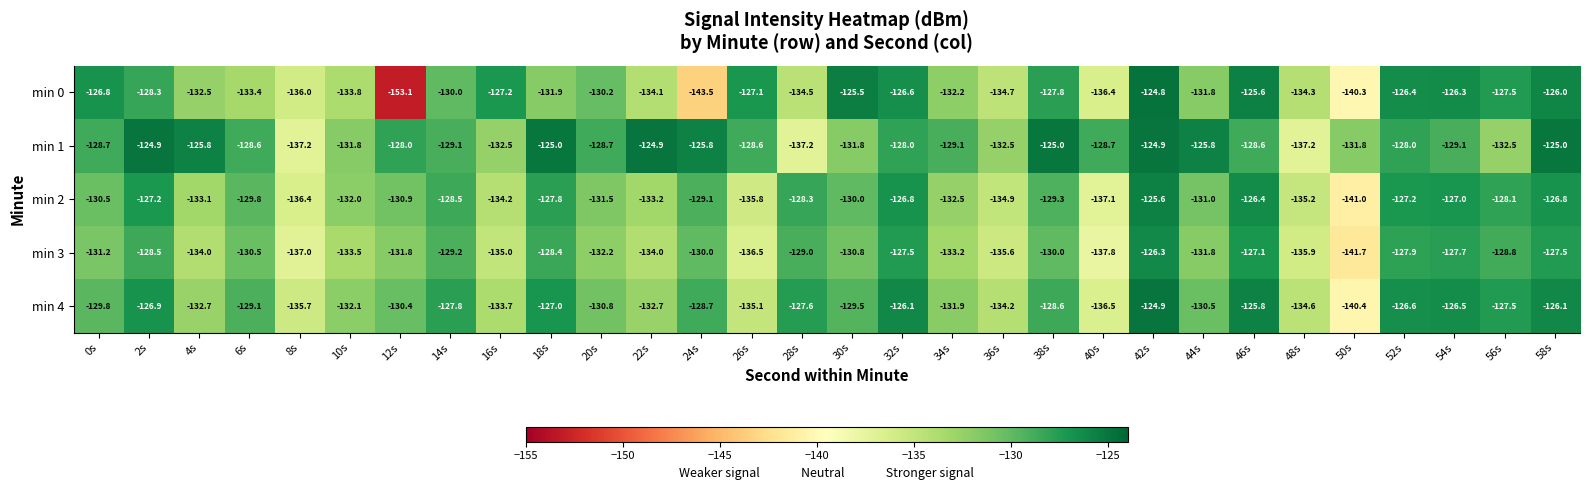

At which label does min 3 reach its peak?

42s